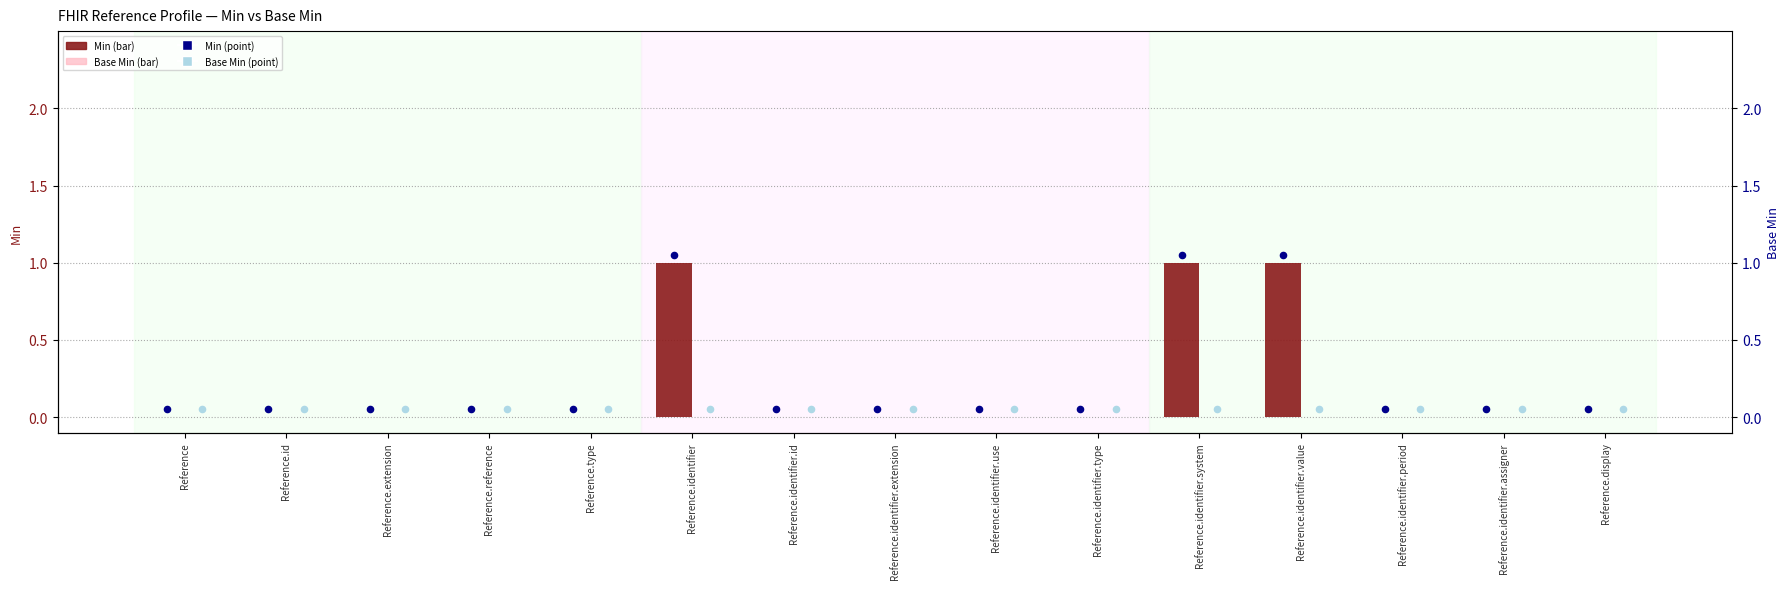

At how many categories does at least one series exceed 0?

15